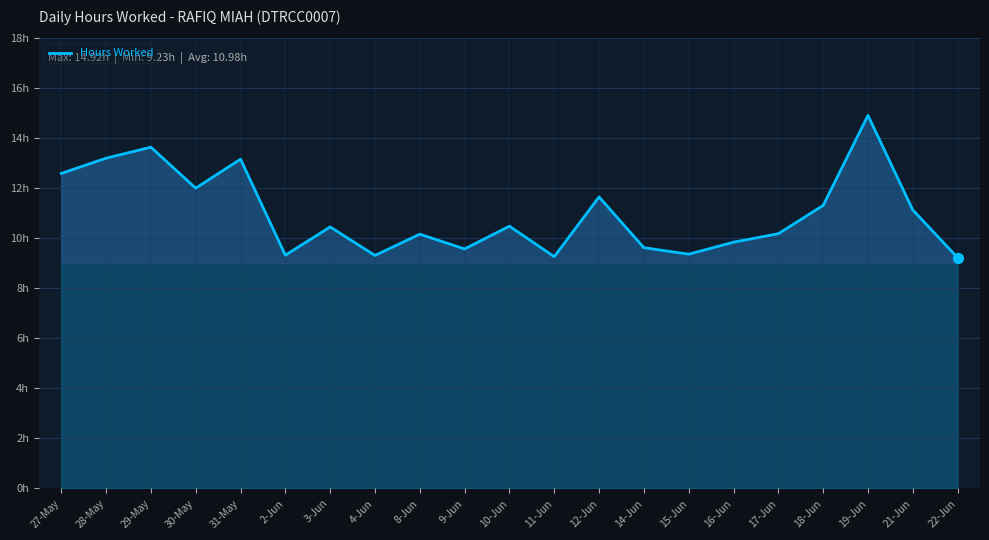

Between 31-May and 18-Jun, which is larger?

31-May